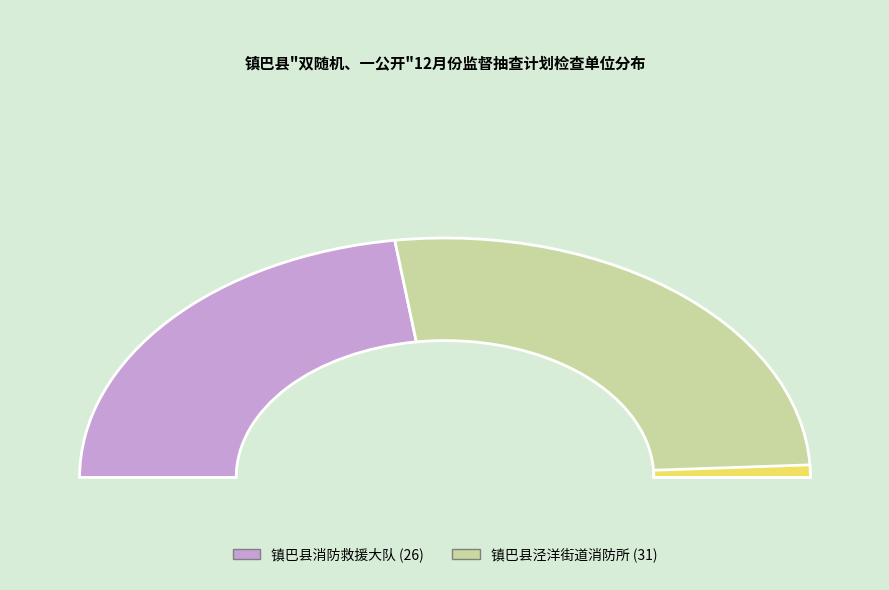

The 镇巴县消防救援大队 slice represents 46% of the pie. True or false?

True